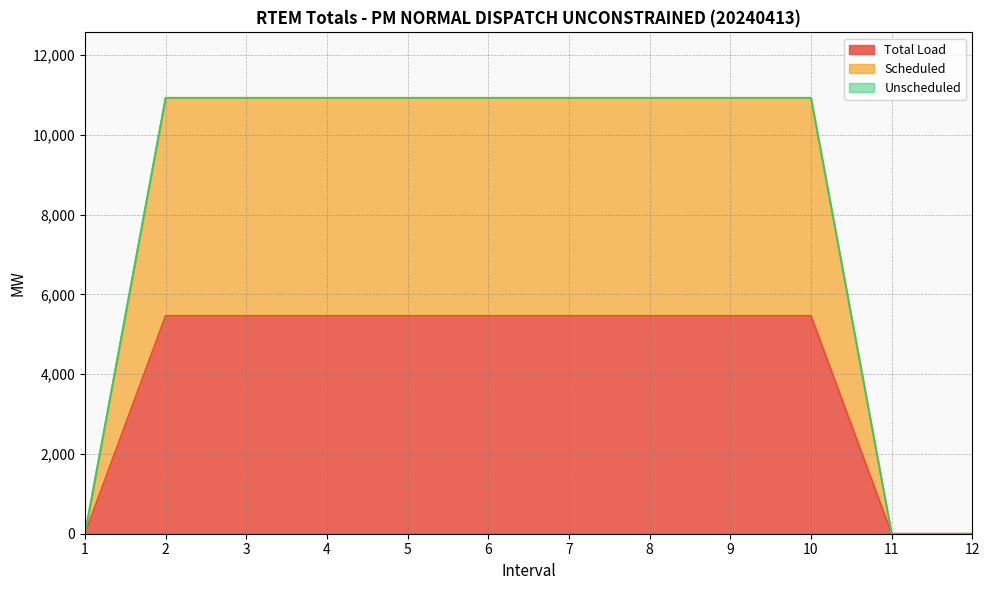

At which label is Total Load closest to 2731?

1